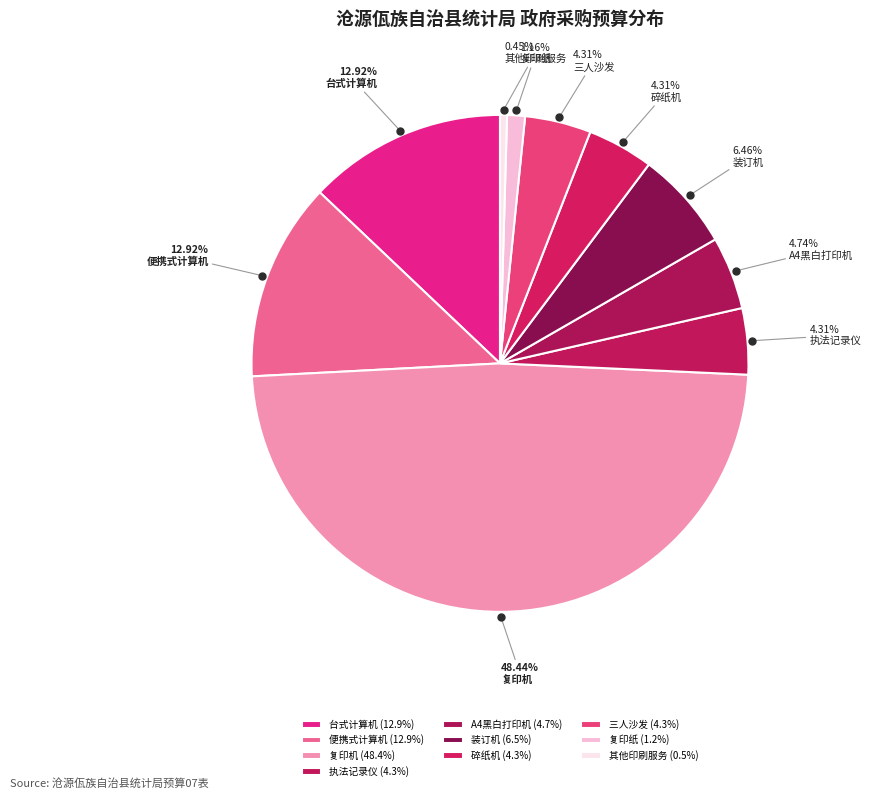

To the nearest percent, what is the difference between the A4黑白打印机 and 其他印刷服务 slice percentages?

4%